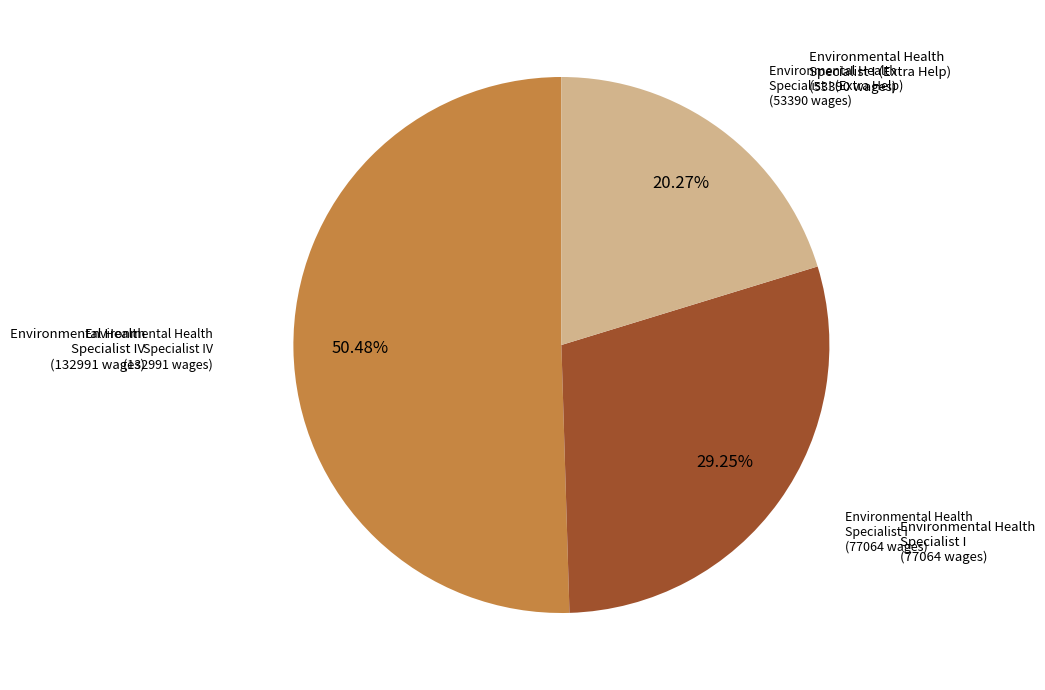

Approximately how many times larger is the value at Environmental Health Specialist I (77064 wages) compared to Environmental Health Specialist IV (132991 wages)?

0.6